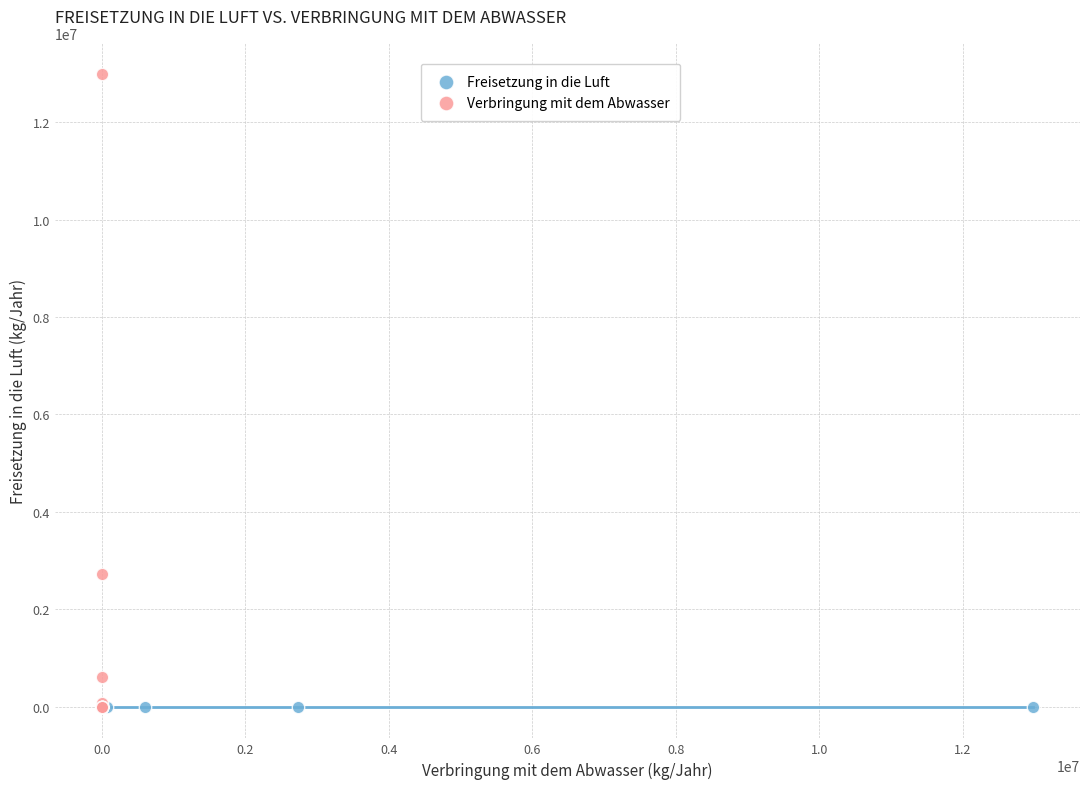

Which series contains the highest Y value?

Verbringung mit dem Abwasser